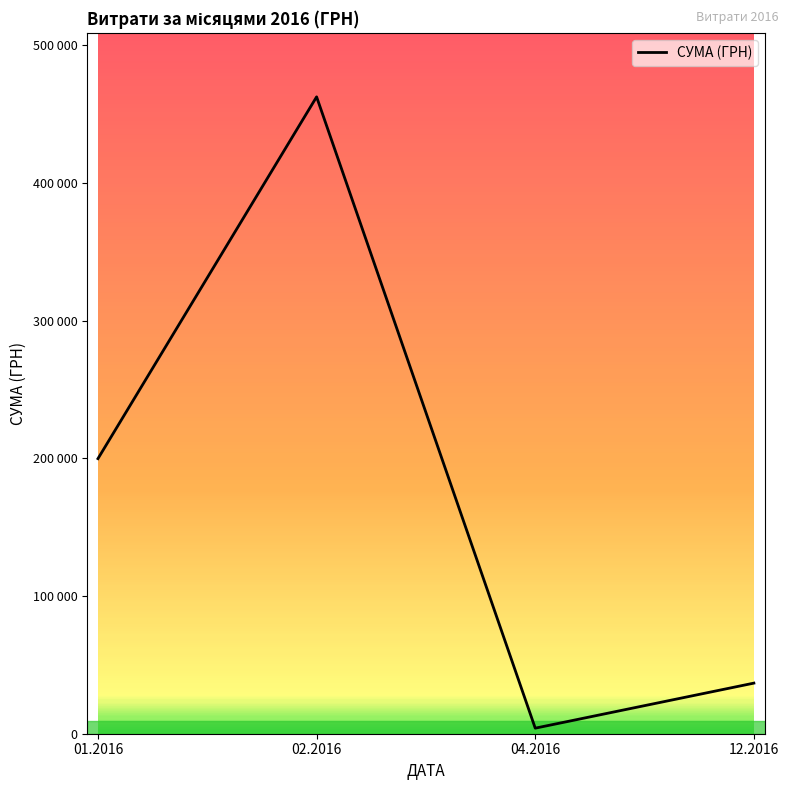

True or false: the data shows 5412.5 at 04.2016.

False